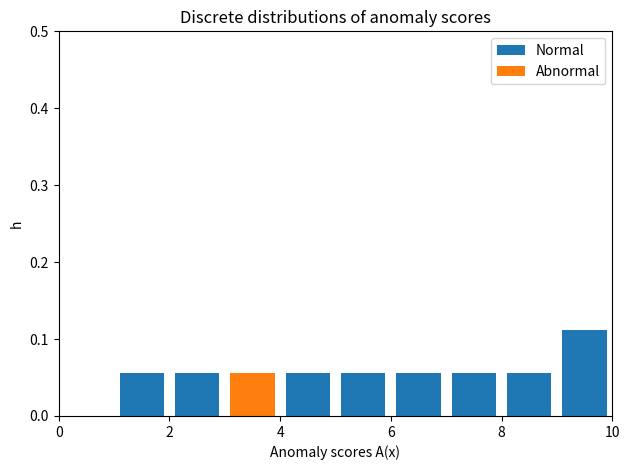

What is the total height of the stacked bar covering 8 to 9 on the x-axis? The values are not printed on the chart, so give them approximately, as read against the axis.

0.06